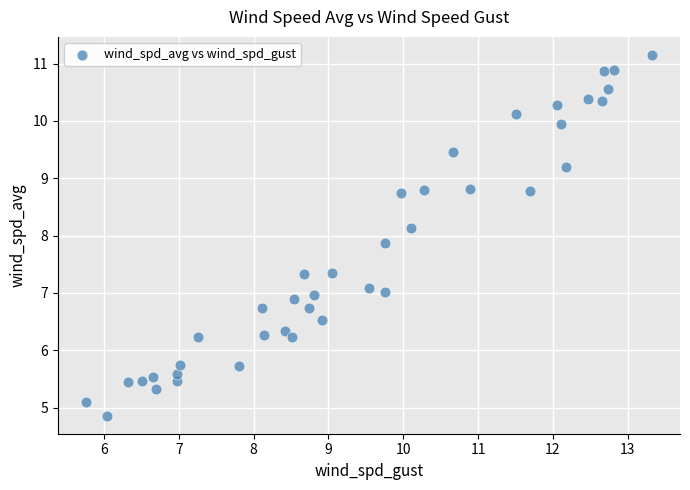

What is the range of X values (max minus min)?

7.6